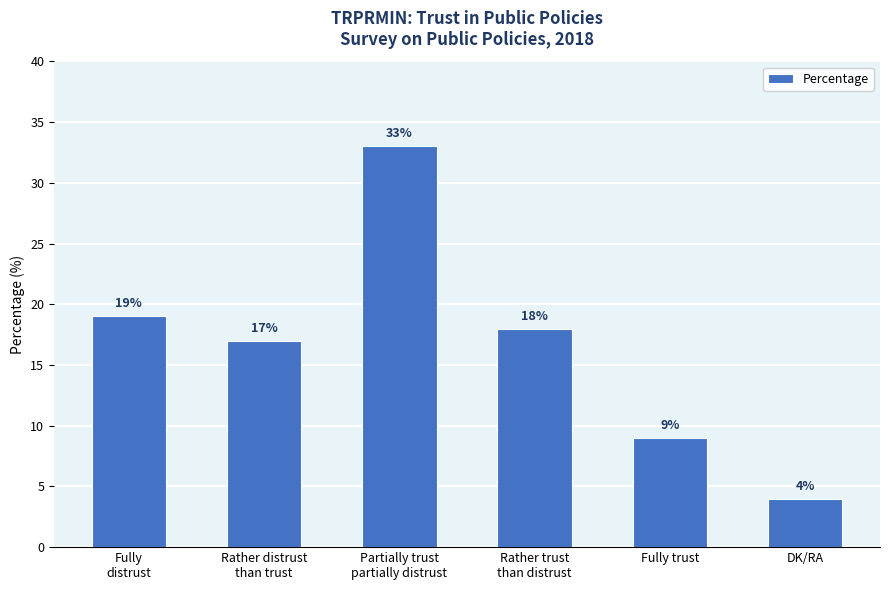

Which category has the highest value across all series?

Partially trust
partially distrust